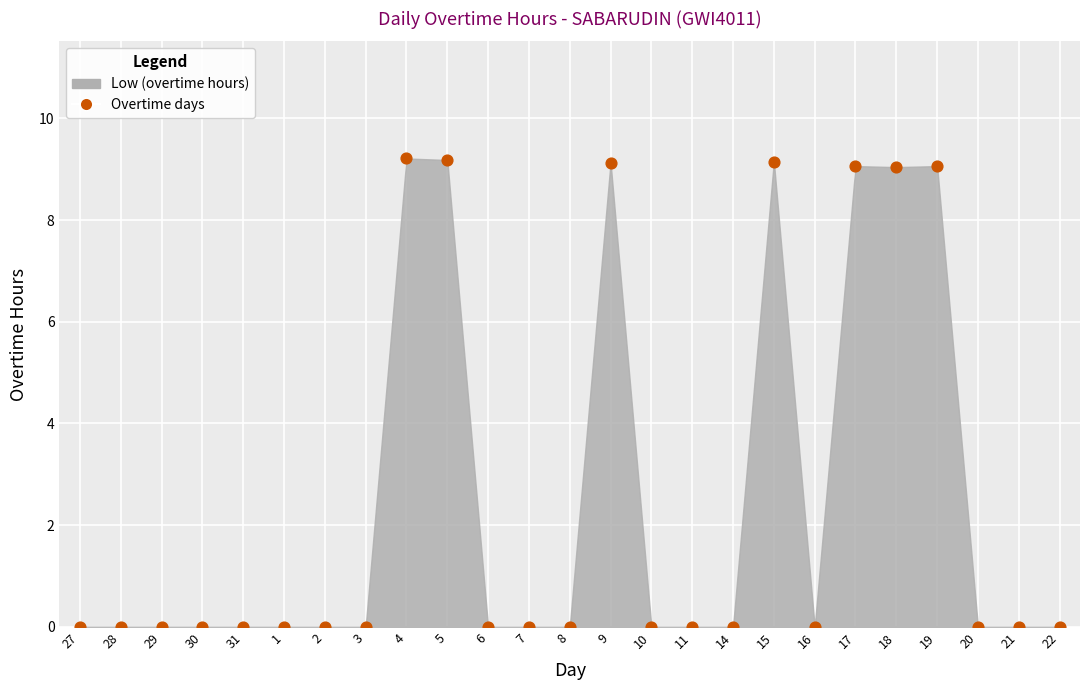

What is the range of Y values (max minus min)?

9.2